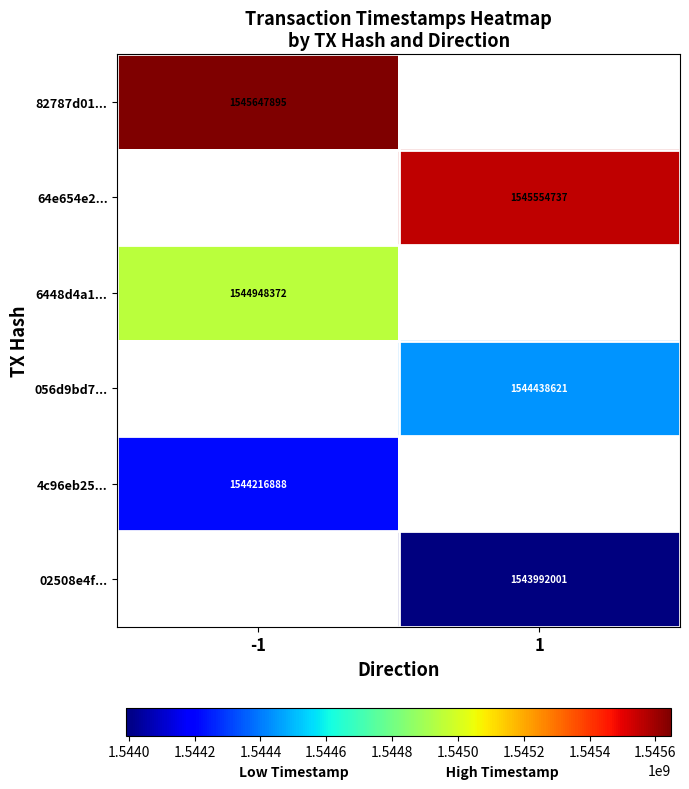

Which label corresponds to the smallest value in the chart?

1